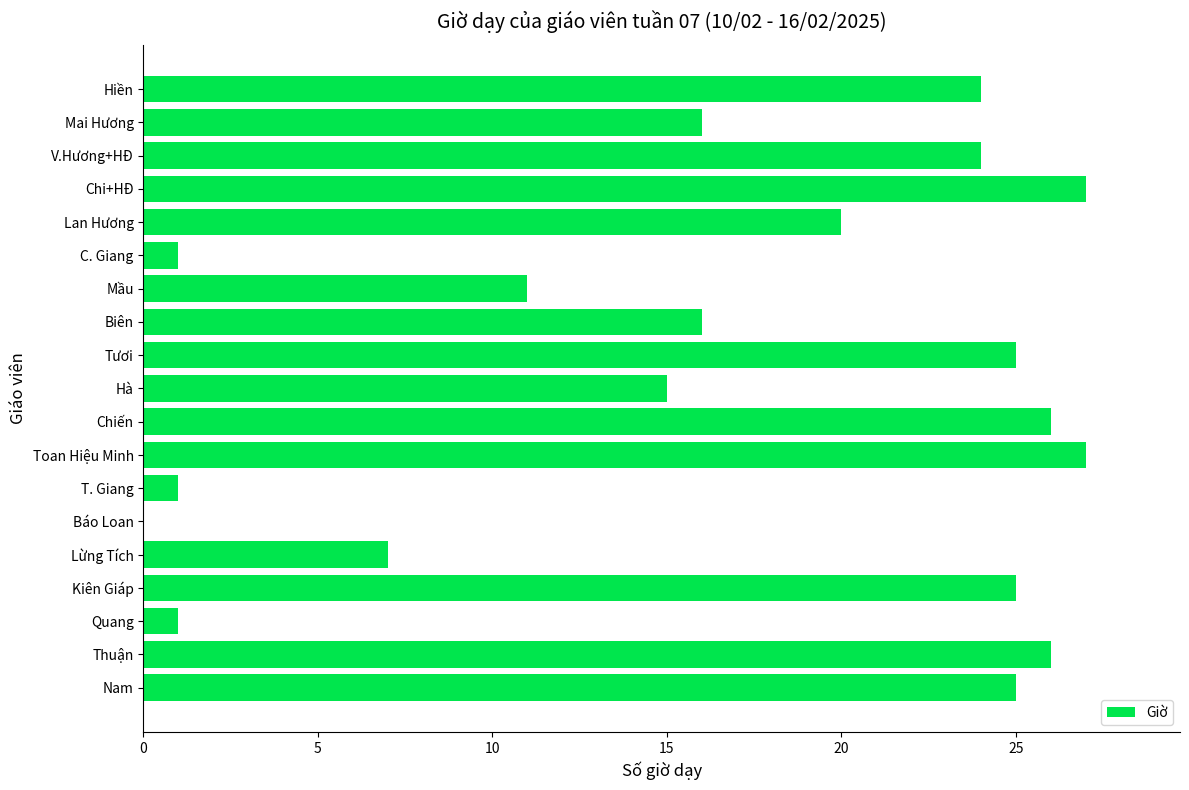

What is the change in value from Hà to Lan Hương?

+5